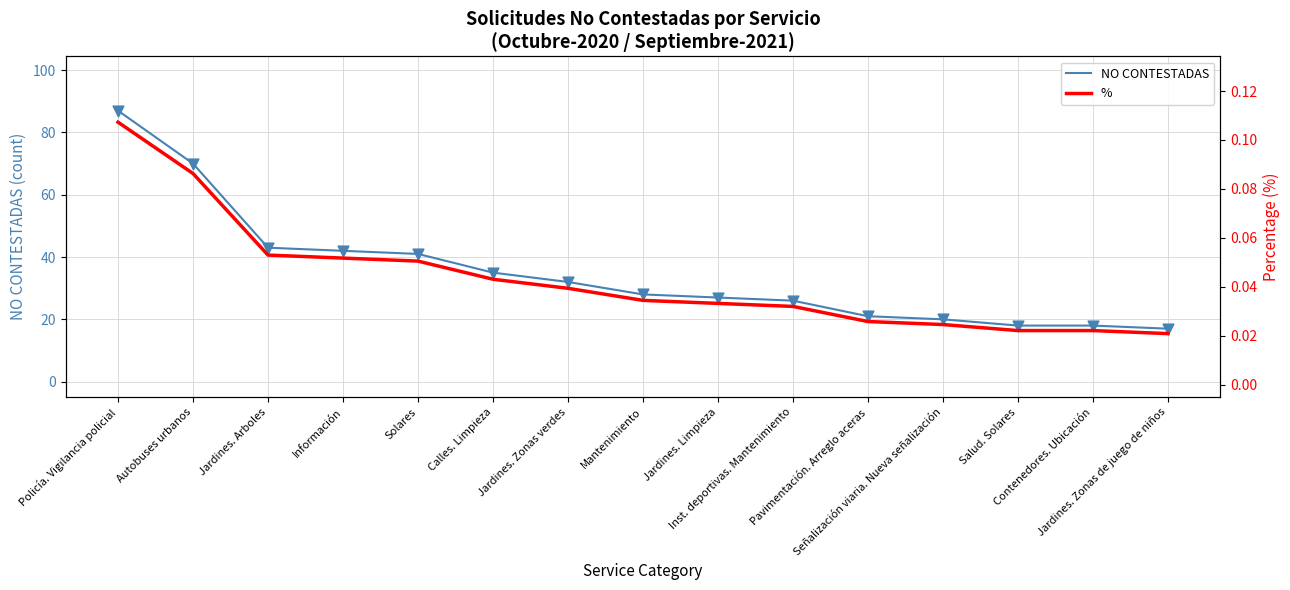

At which category is the sum across all series the highest?

Policía. Vigilancia policial